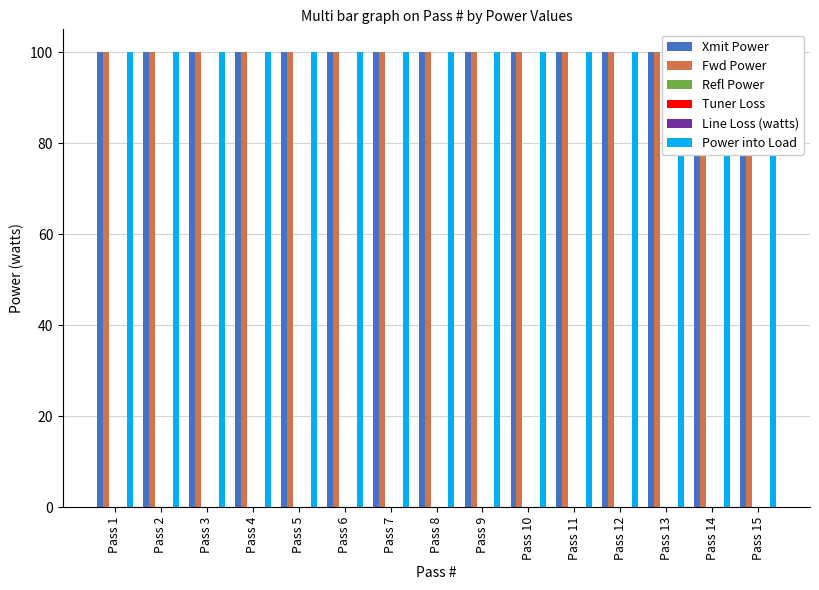

What is the difference between the highest and lowest values at Pass 13?

100.0